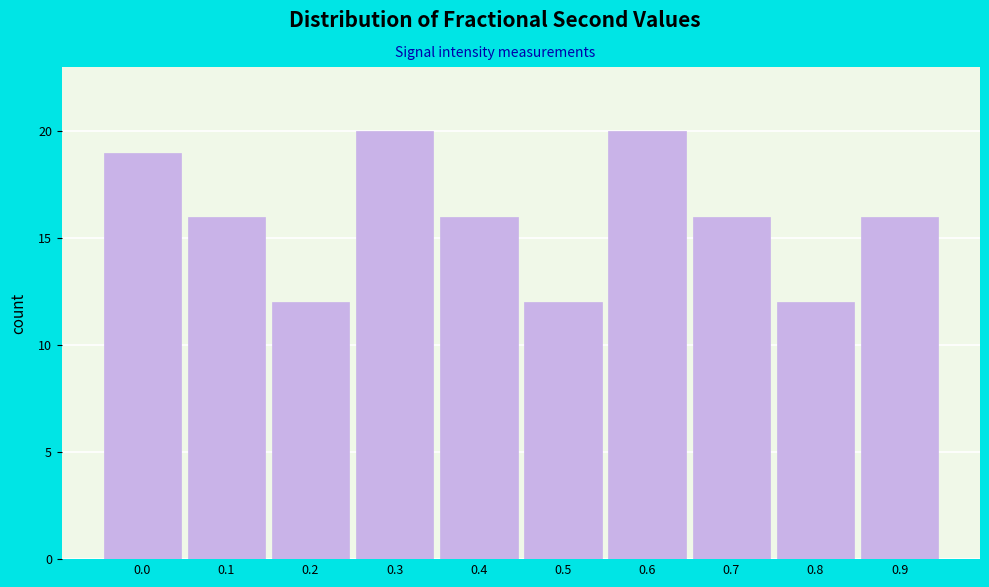

Reading right to left, what are all the values shown in this chart?

0.9=16	0.8=12	0.7=16	0.6=20	0.5=12	0.4=16	0.3=20	0.2=12	0.1=16	0.0=19